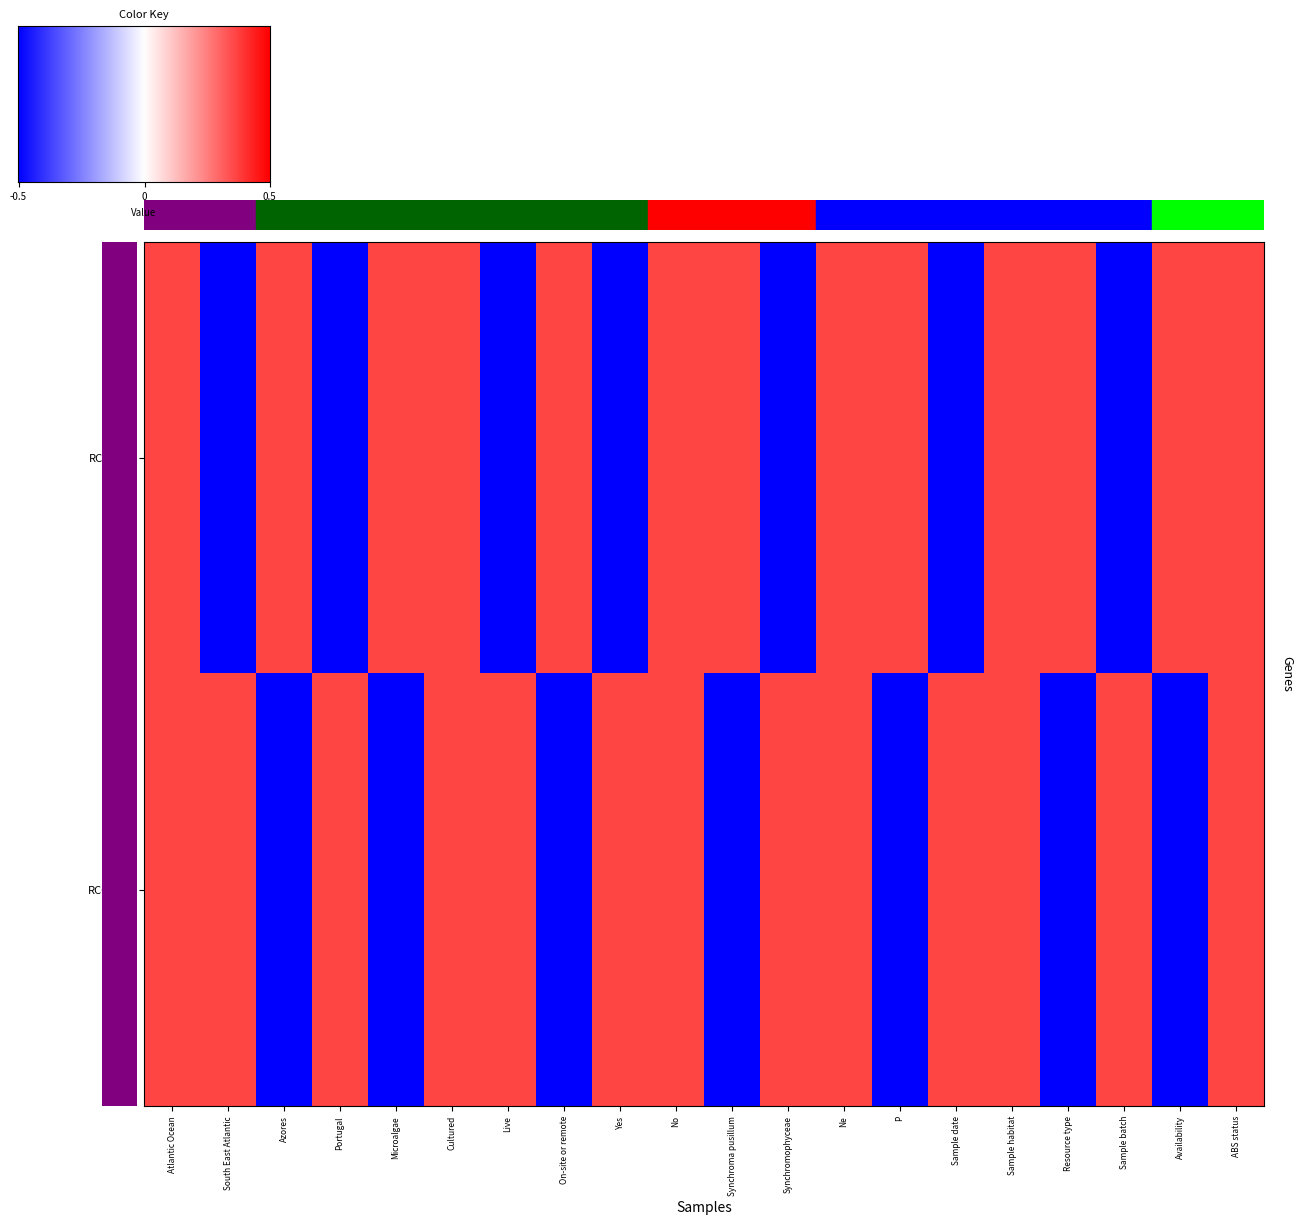

True or false: RCC2952 has a value of -0.7 at Availability.

False